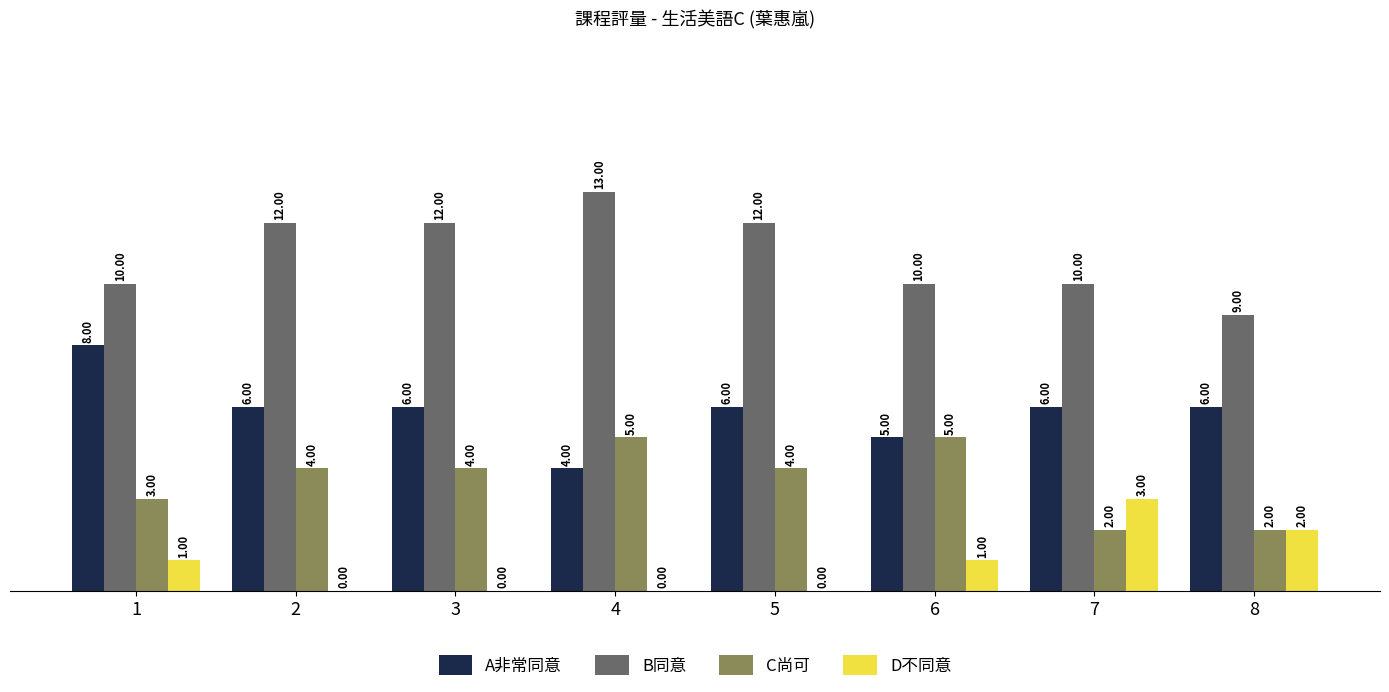

What is the sum of all C尚可 values?

29